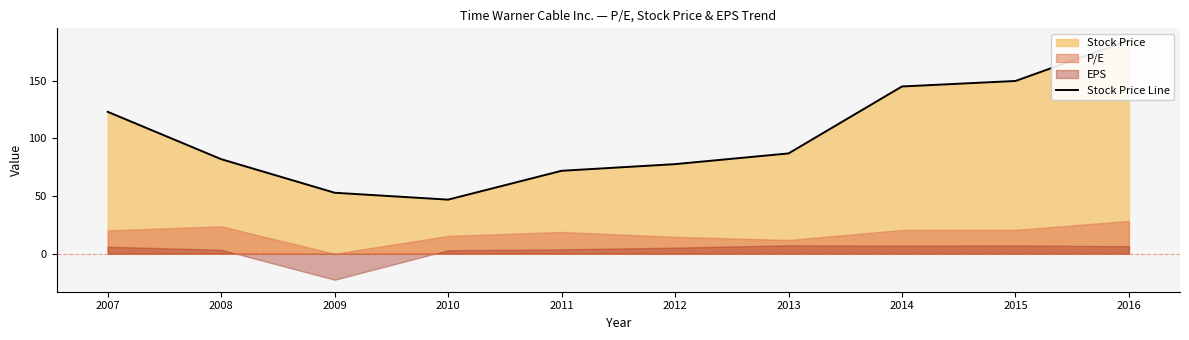

Reading right to left, extract all data points from this chart.

185.0	149.7	145.0	86.9	77.7	71.9	46.9	52.9	82.0	123.0